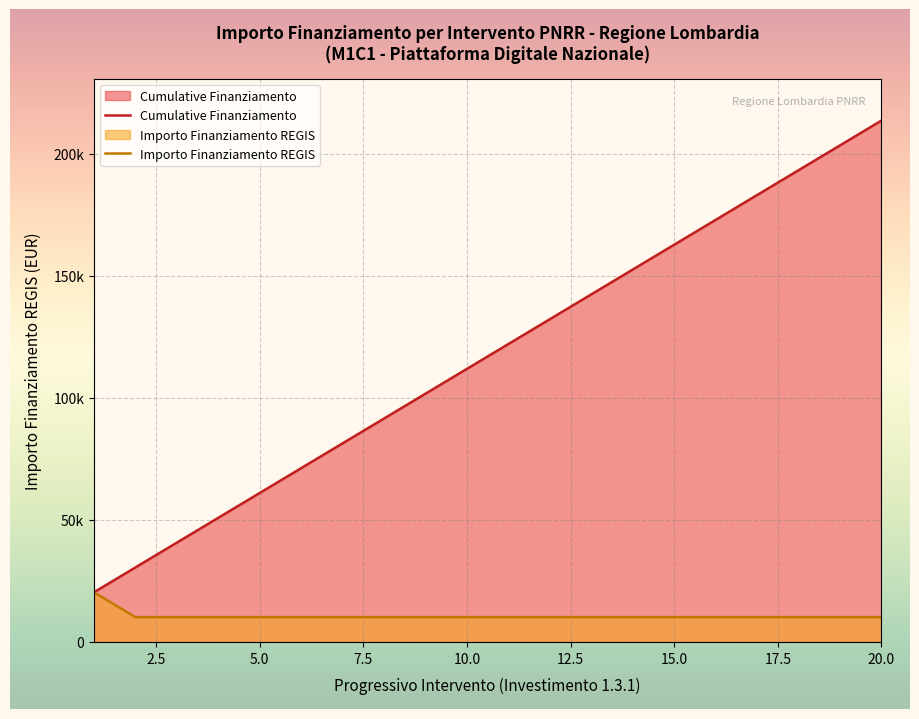

What are all the series names shown in the legend?

Cumulative Finanziamento, Importo Finanziamento REGIS